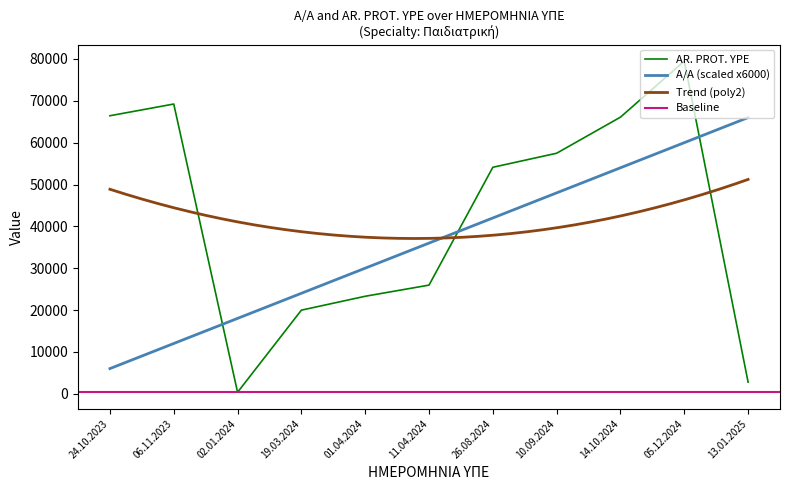

Is the value of A/A at 11.04.2024 greater than the value of AR. PROT. YPE at 05.12.2024?

No